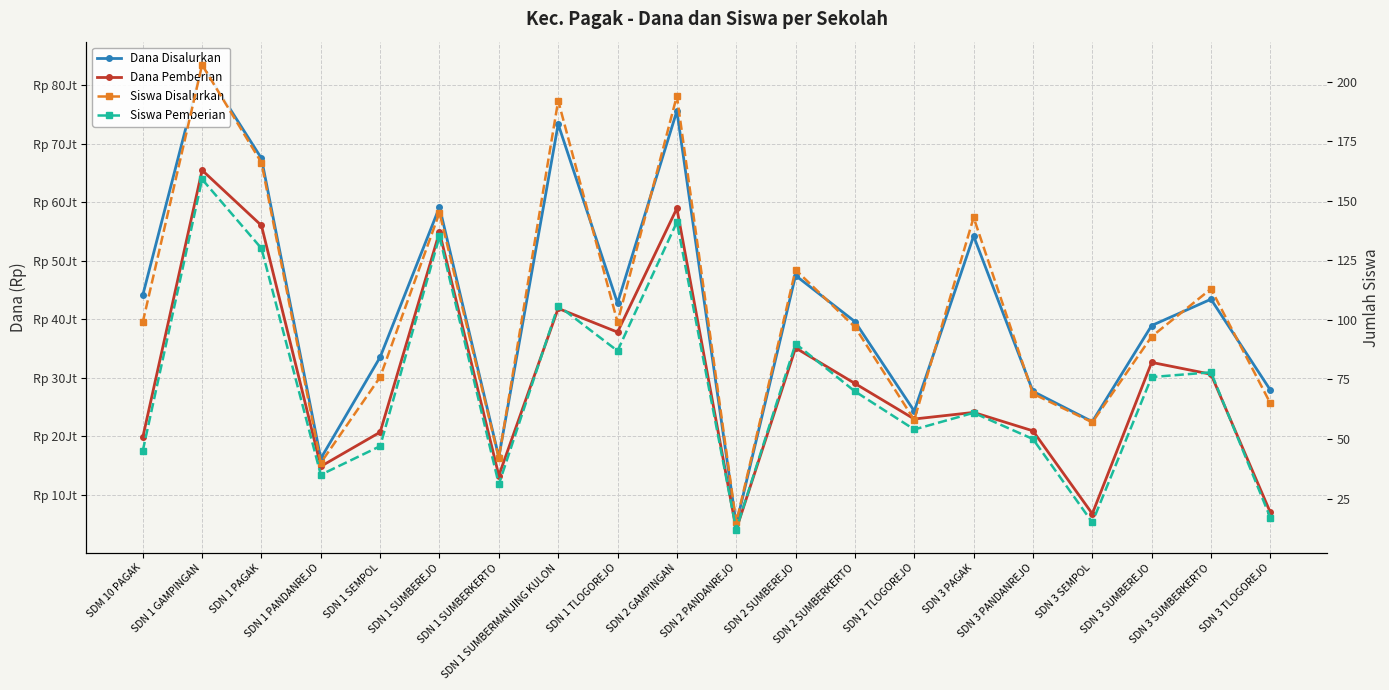

How many values in the Dana Pemberian series exceed 29025000?

9